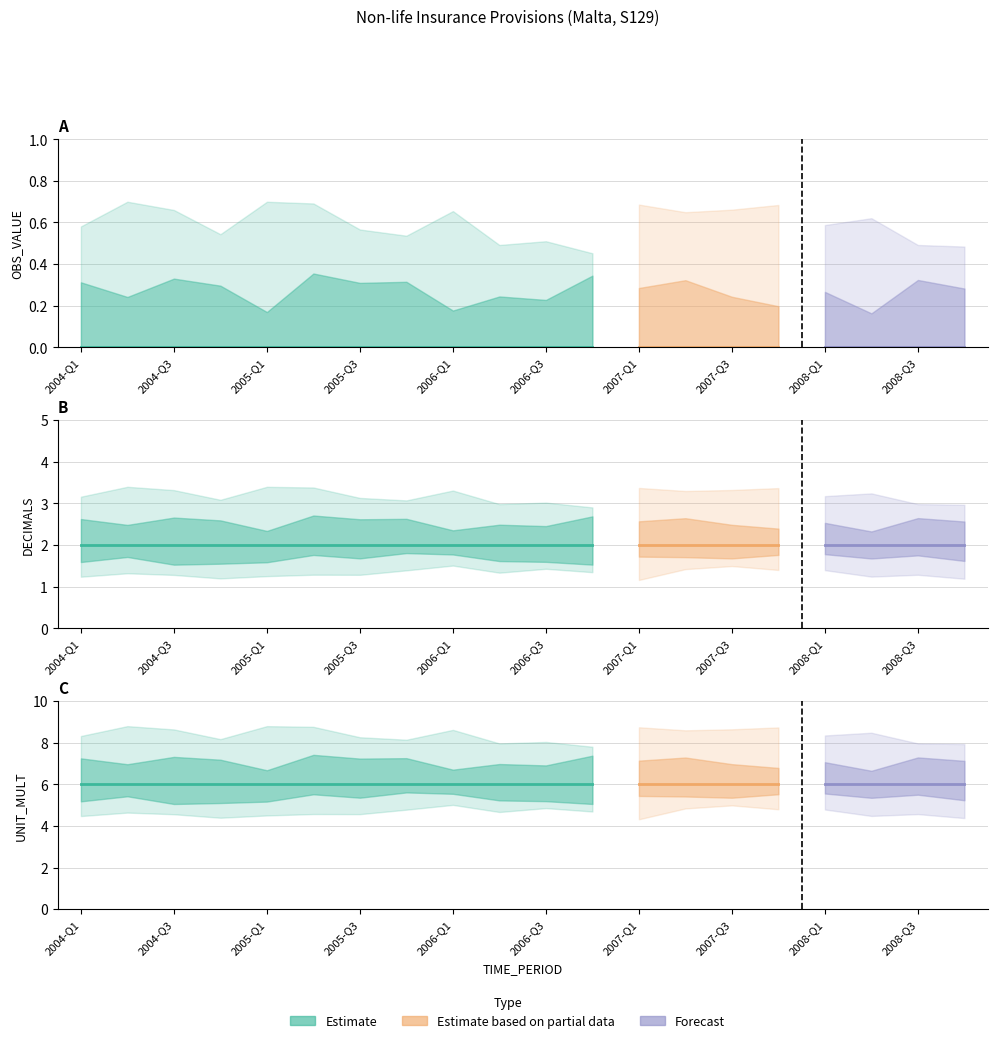

Is the value of OBS_VALUE at 2008-Q3 greater than the value of DECIMALS at 2006-Q3?

No